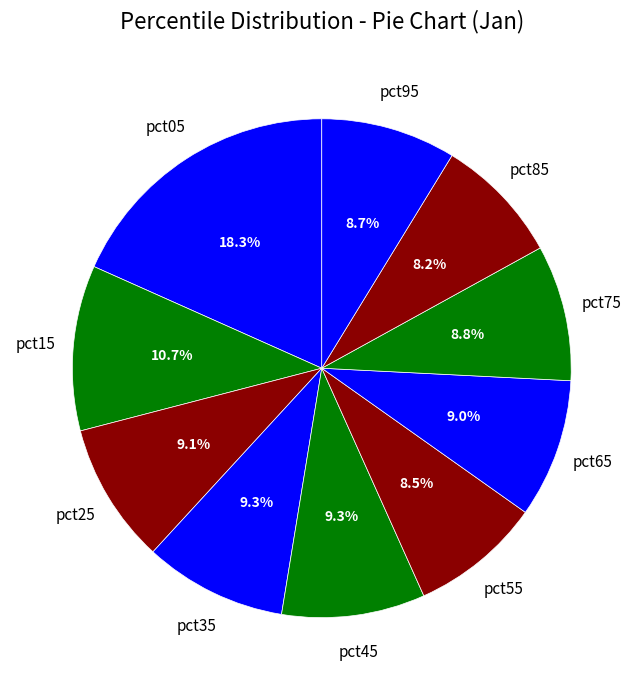

How many segments does this pie chart have?

10